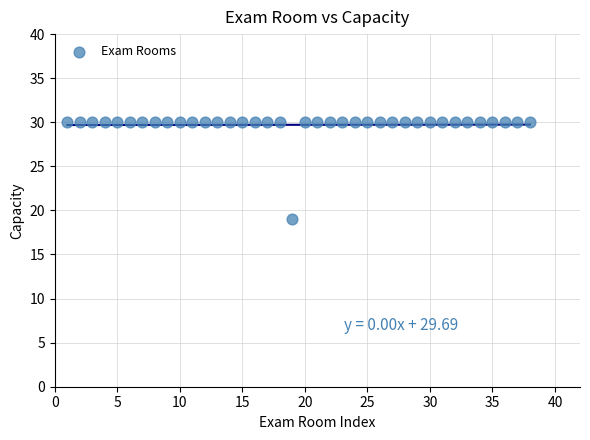

What is the range of X values (max minus min)?

37